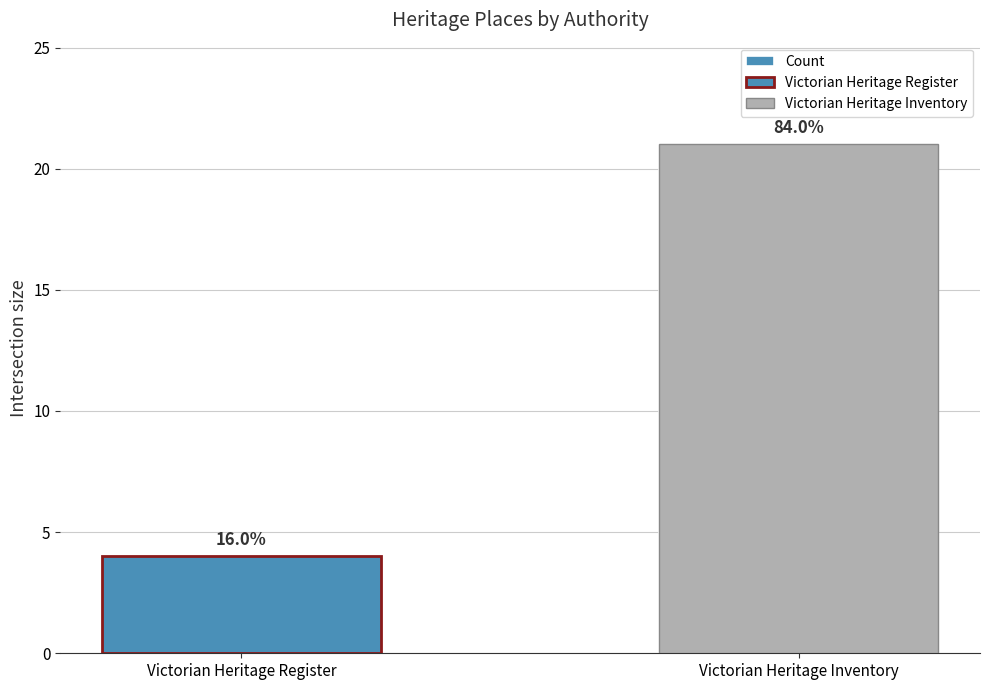

List the labels in order of value, largest first.

Victorian Heritage Inventory, Victorian Heritage Register